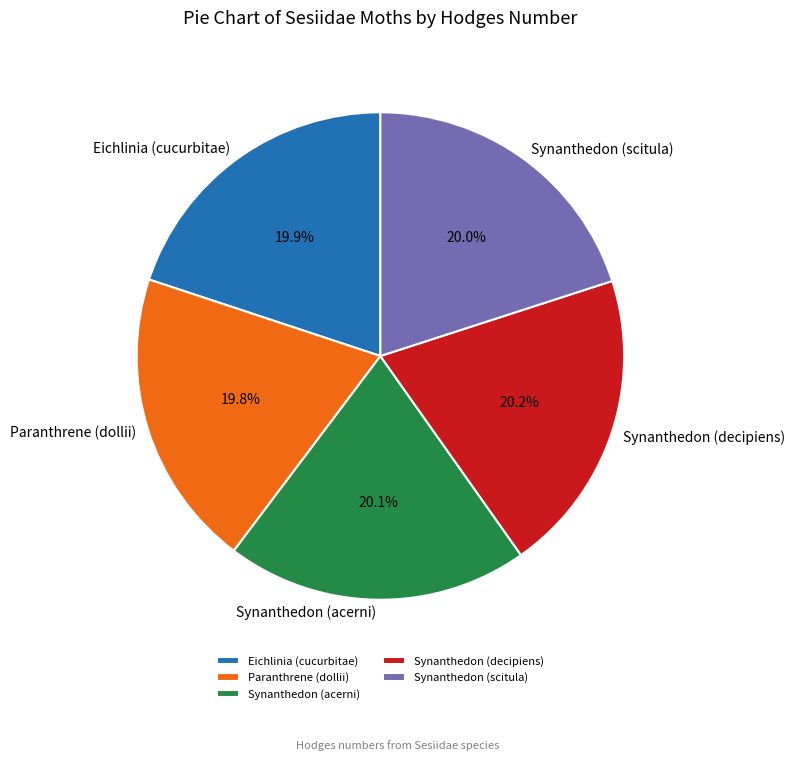

The Synanthedon (scitula) slice represents 20% of the pie. True or false?

True